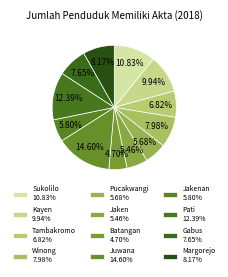

Rank the categories by value from highest to lowest.

Juwana, Pati, Sukolilo, Kayen, Margorejo, Winong, Gabus, Tambakromo, Jakenan, Pucakwangi, Jaken, Batangan